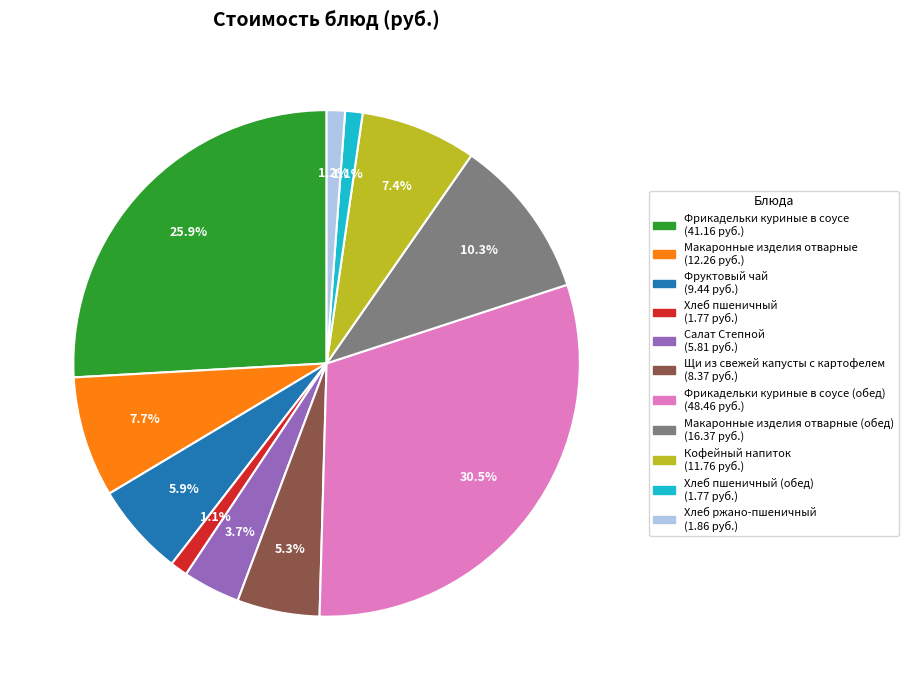

To the nearest percent, what is the difference between the largest and smallest slice percentages?

29%